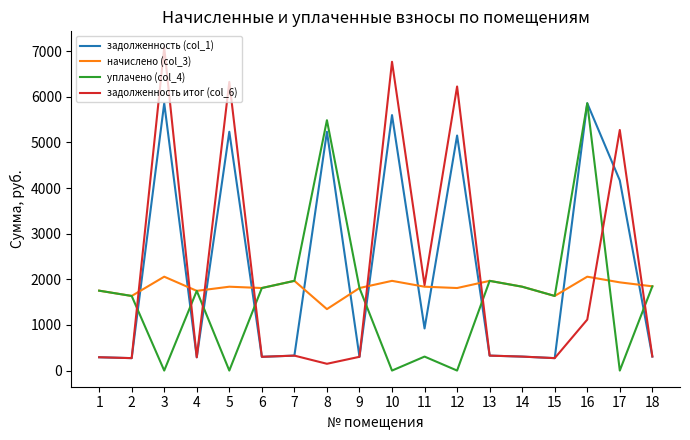

Where do задолженность (col_1) and начислено (col_3) first cross each other?

2 and 3